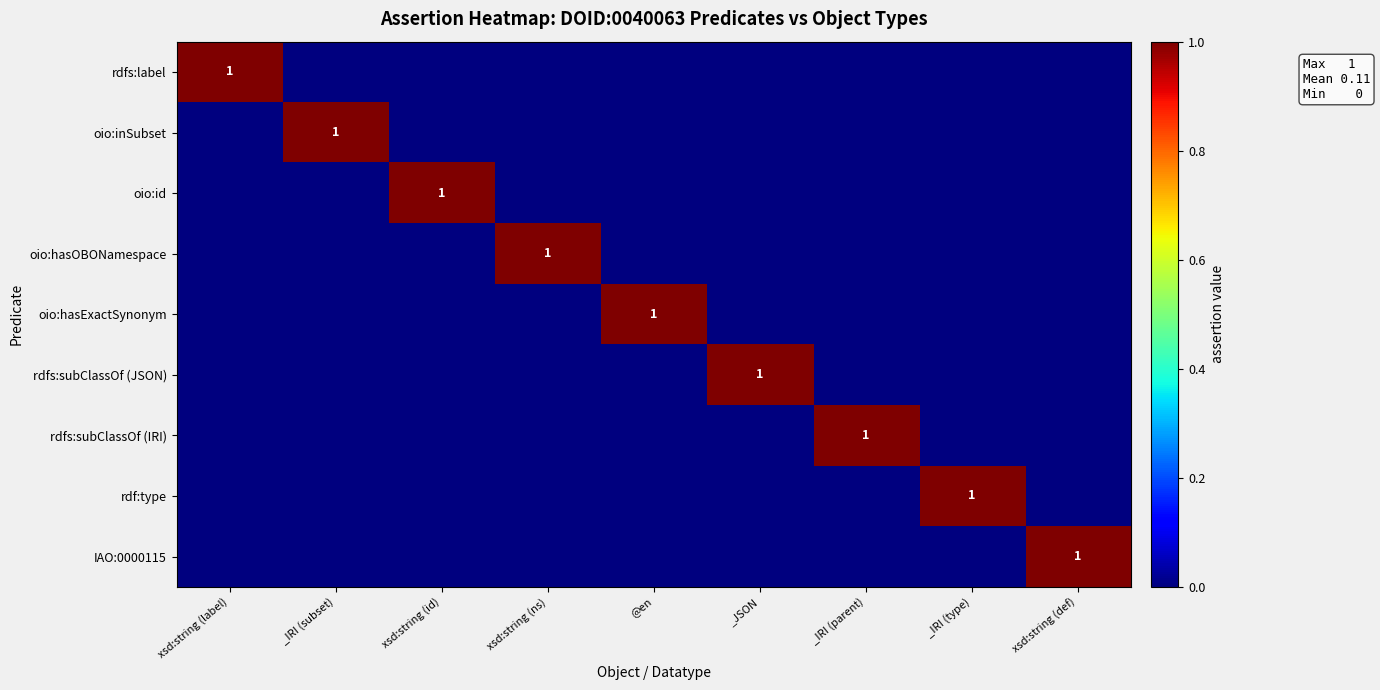

True or false: rdfs:subClassOf (JSON) has a value of 0 at @en.

True